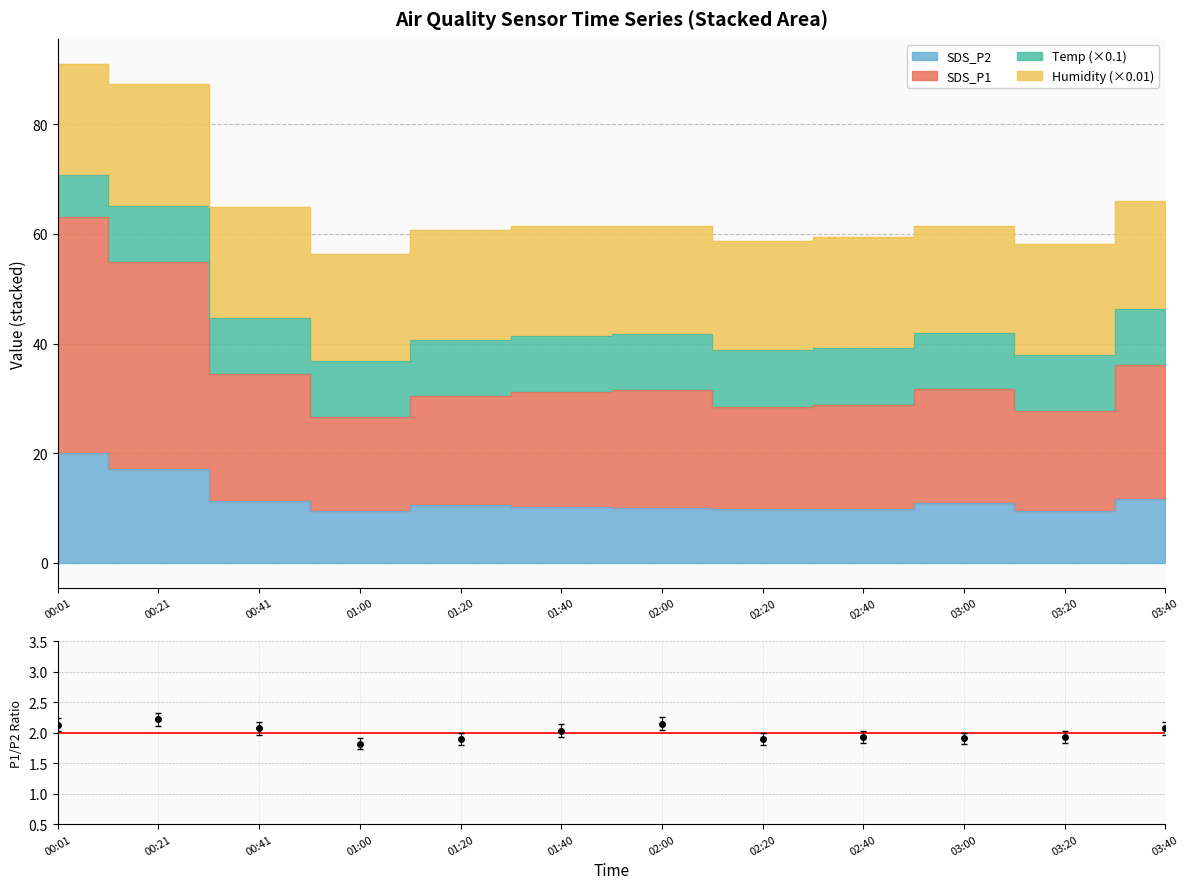

At which label does SDS_P1 first exceed 31?

00:01